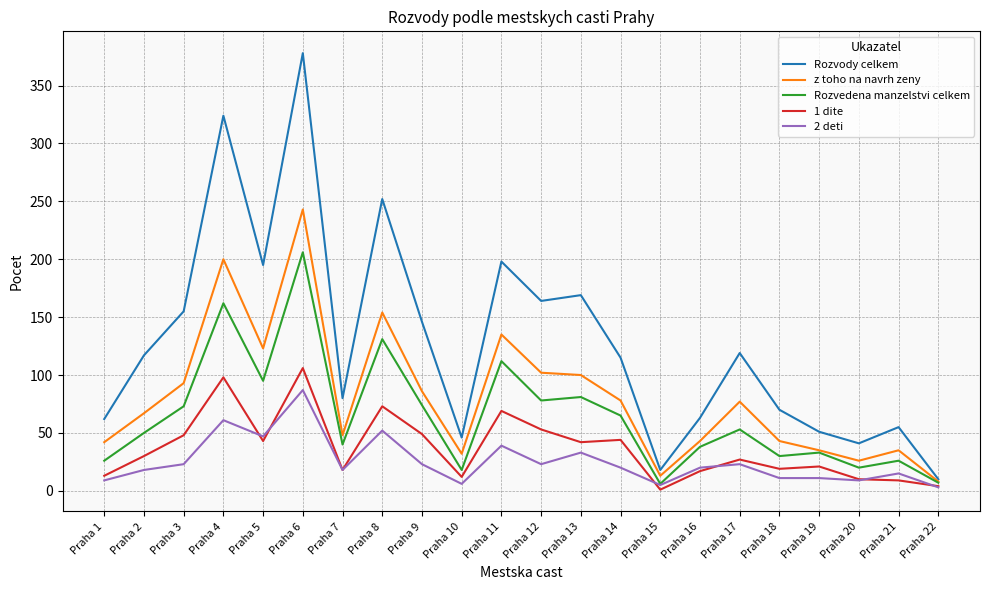

True or false: Rozvody celkem and 1 dite cross at least once.

False